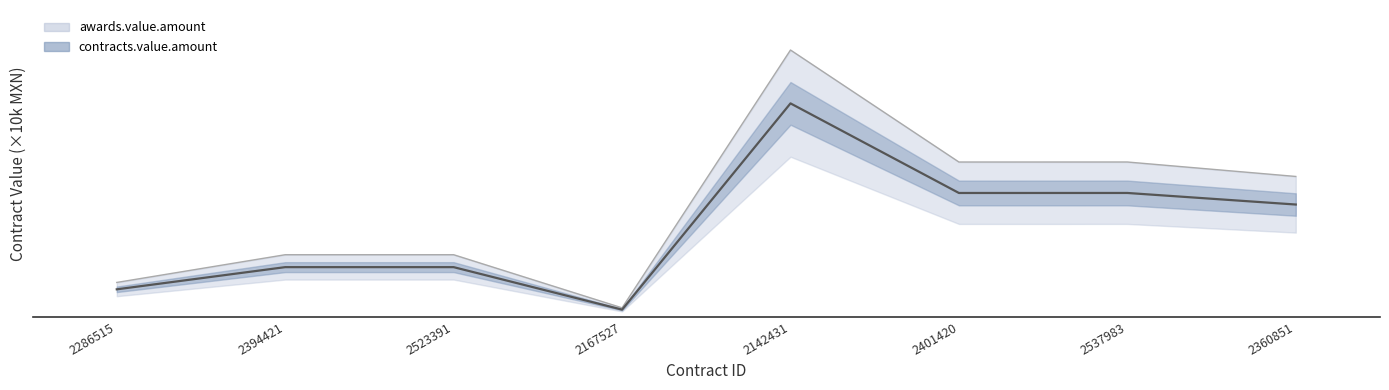

True or false: awards.value.amount and contracts.value.amount intersect in this chart.

False